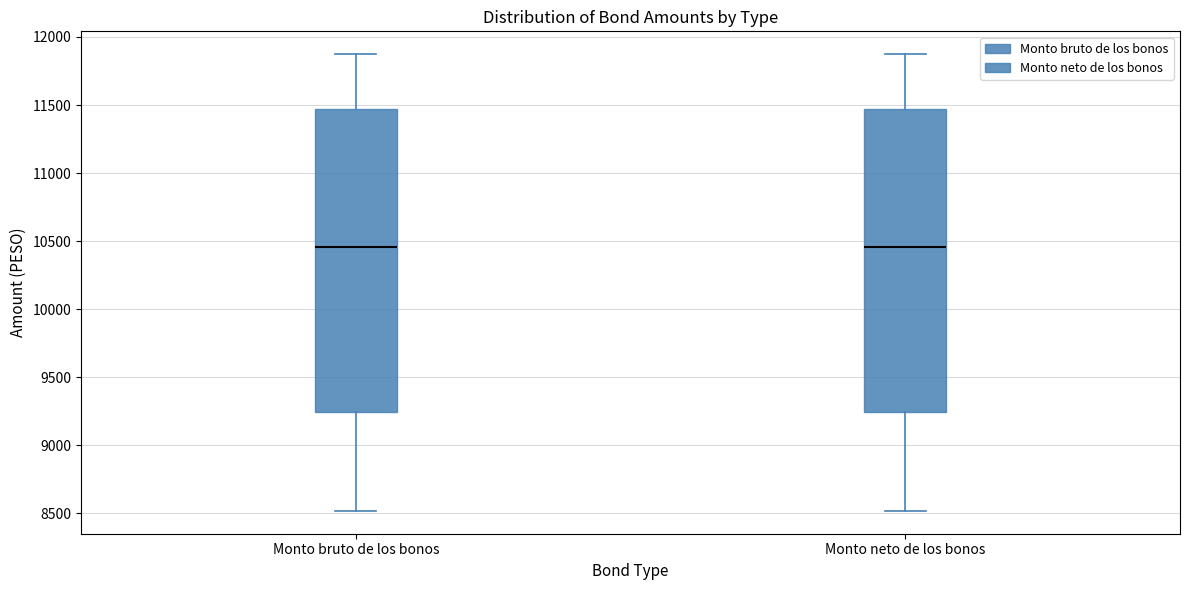

Reading left to right, read every box against the y-axis: the position of its median line, the range the box covers, and the ends of its whiskers. The values are not printed on the chart, so give them approximately, as read against the axis.

Monto bruto de los bonos: median 10450, box 9250 to 11450, whiskers 8500 to 11850
Monto neto de los bonos: median 10450, box 9250 to 11450, whiskers 8500 to 11850